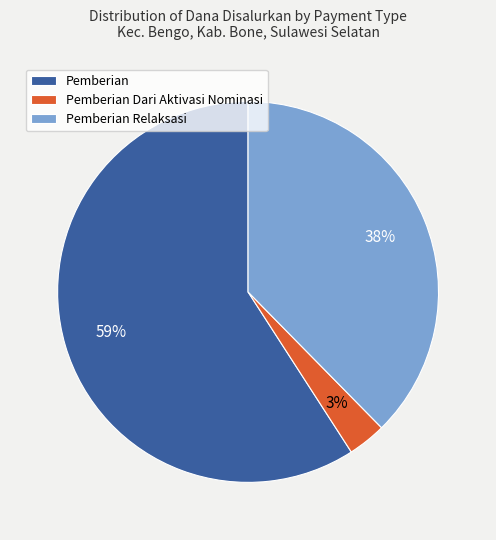

Does any single category account for the majority?

Yes